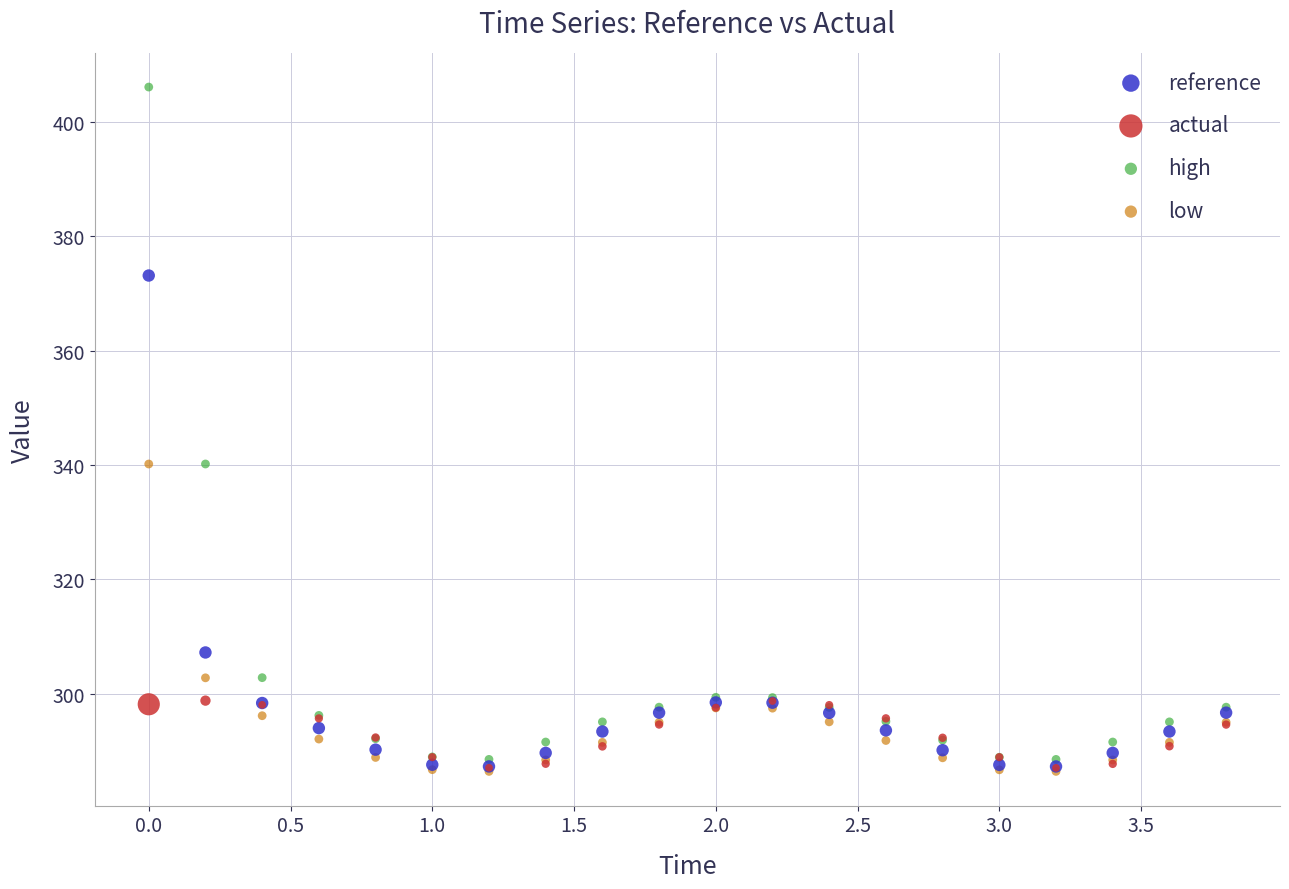

In the low series, what Y value is closest to 313?

302.8